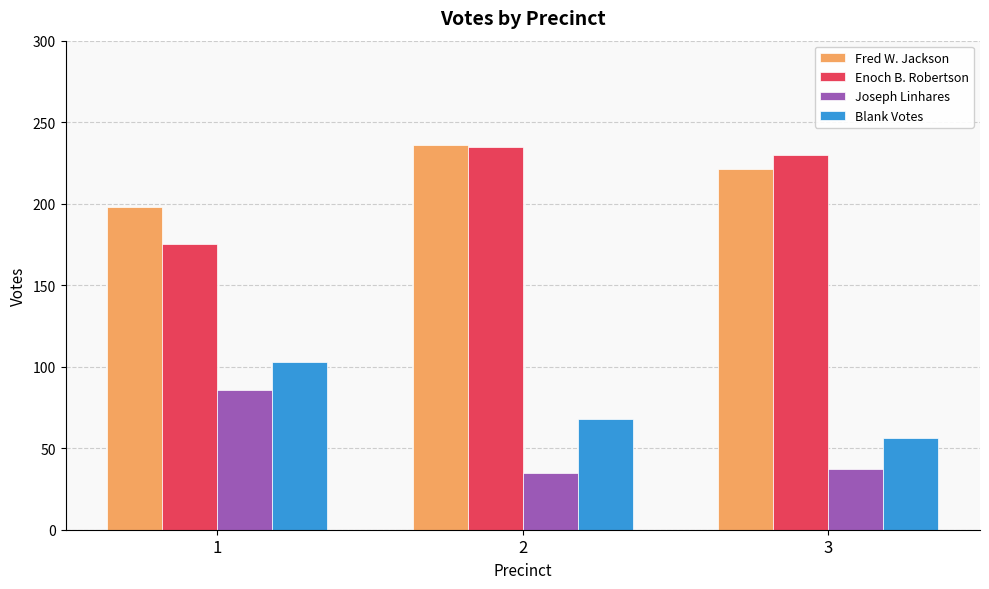

What is the value of the Enoch B. Robertson bar at the 3rd from the left?

230